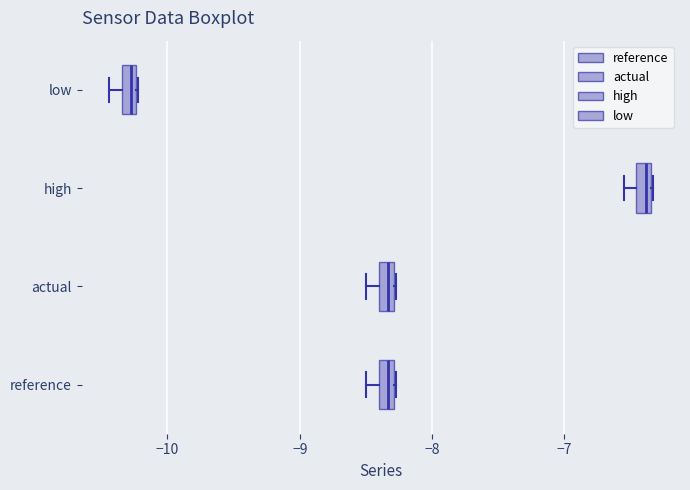

Where is the left edge of the box for low on the x-axis? The values are not printed on the chart, so give them approximately, as read against the axis.

-10.3